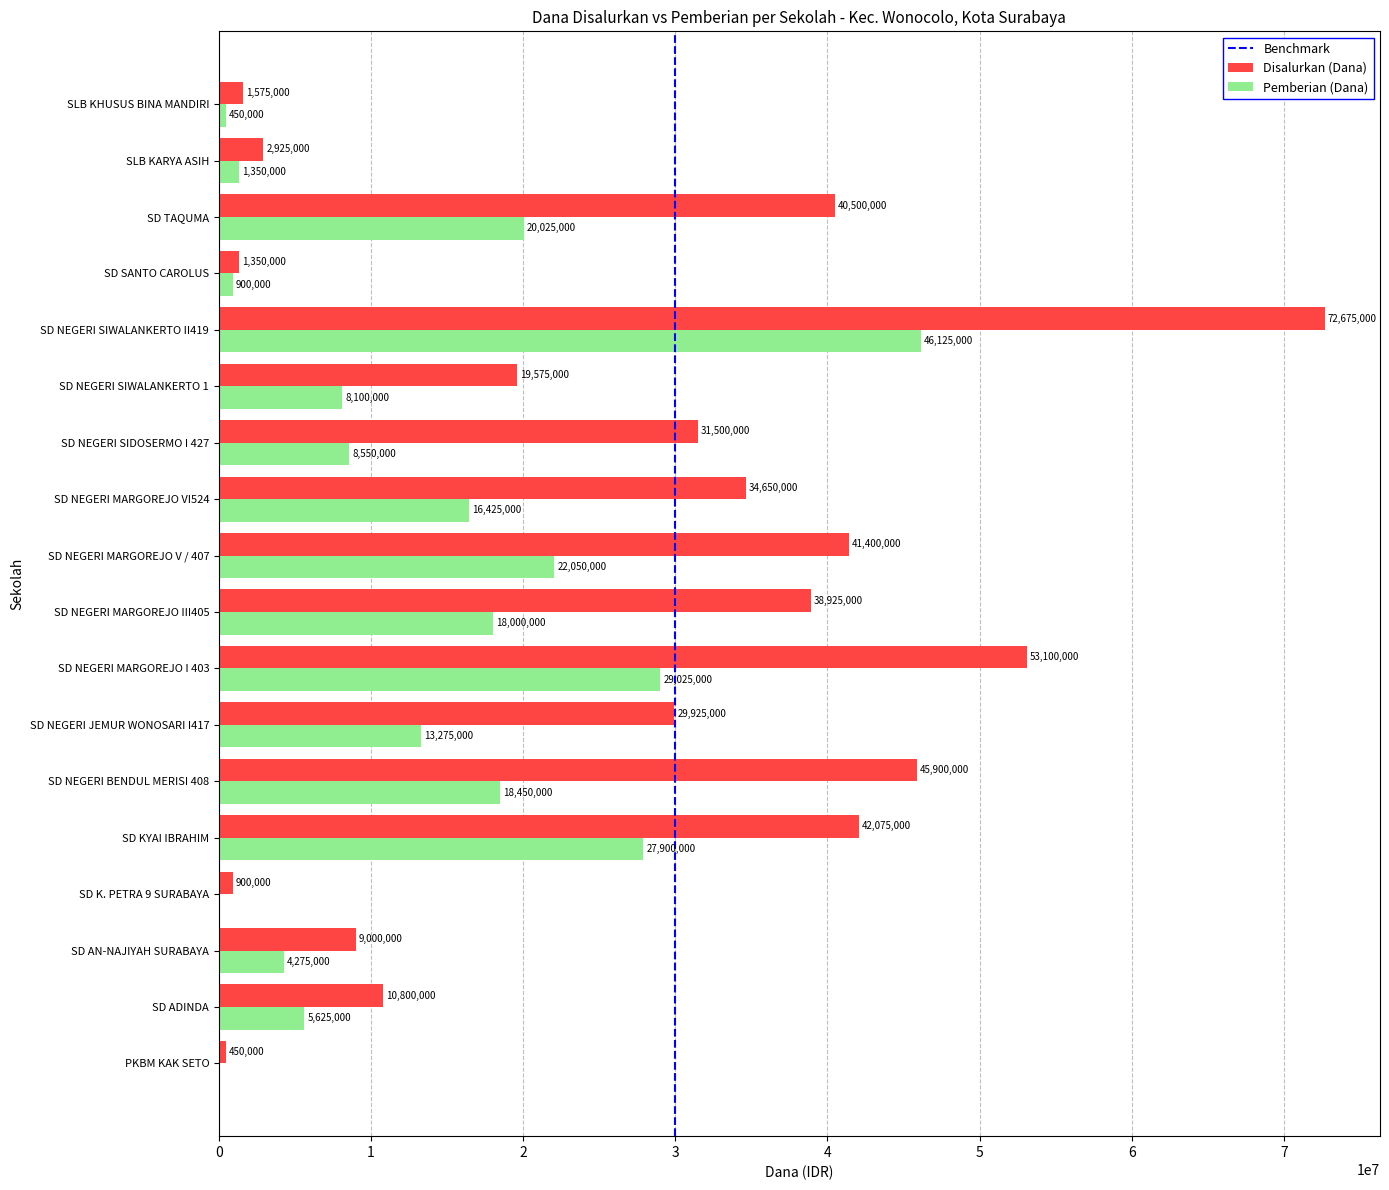

What is the highest value of the Pemberian (Dana) series?

46125000